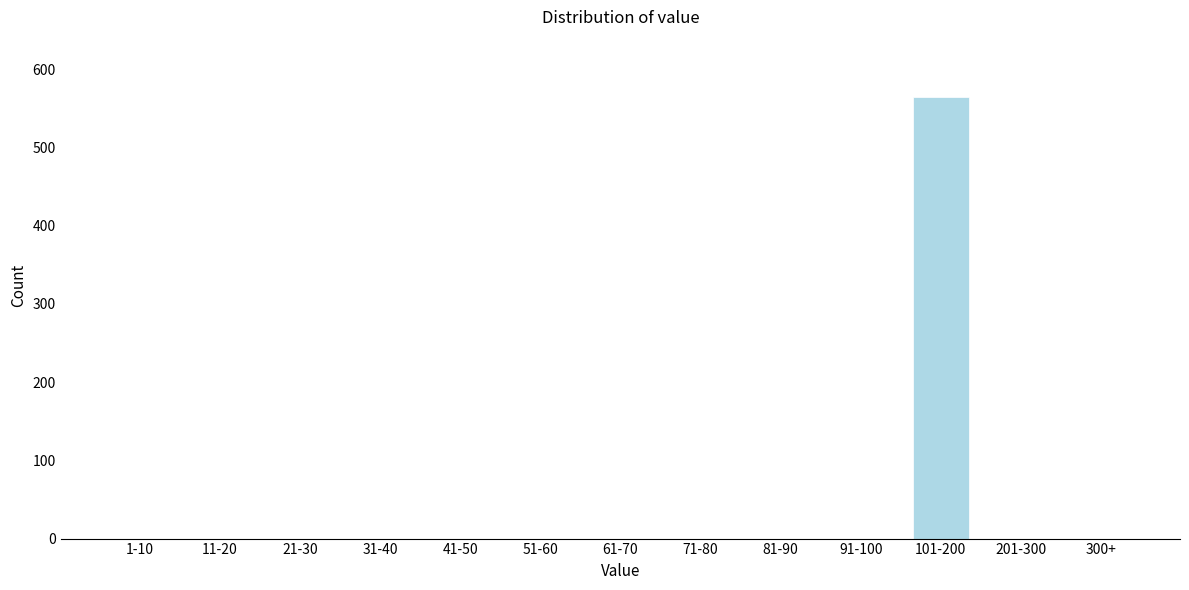

Reading left to right, what are all the values shown in this chart?

1-10=0	11-20=0	21-30=0	31-40=0	41-50=0	51-60=0	61-70=0	71-80=0	81-90=0	91-100=0	101-200=564	201-300=0	300+=0